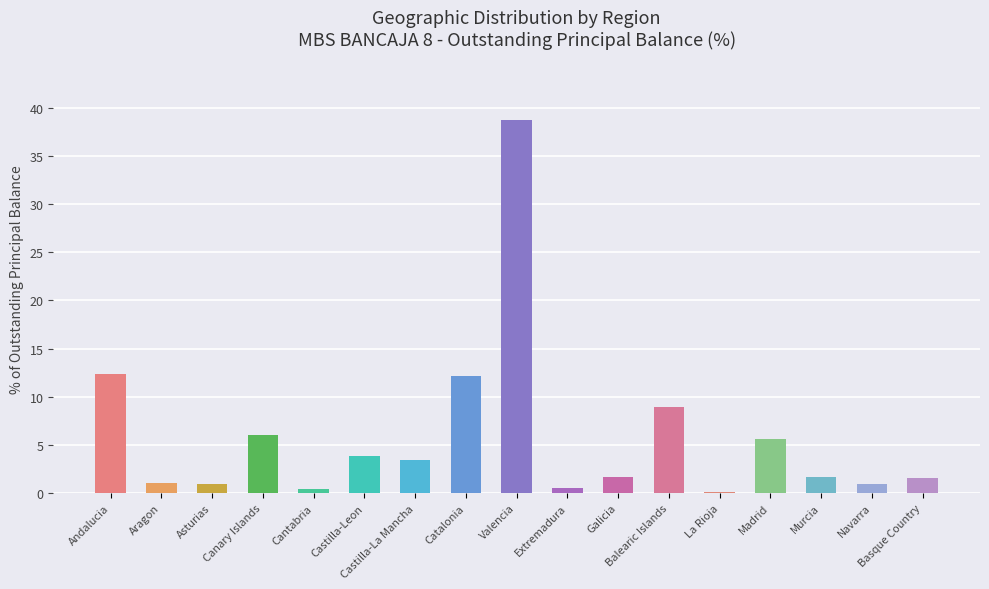

Is it true that the value at Balearic Islands is 14.2?

False